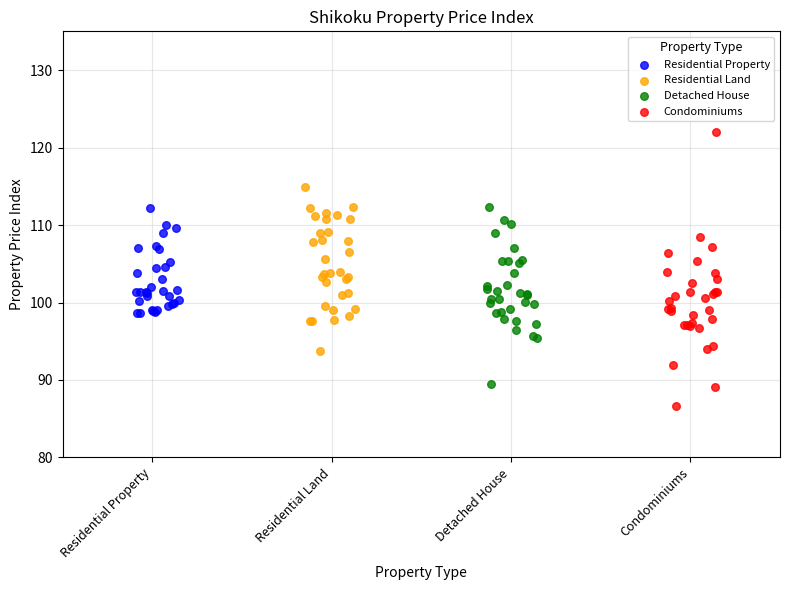

Which series contains the highest Y value?

Condominiums